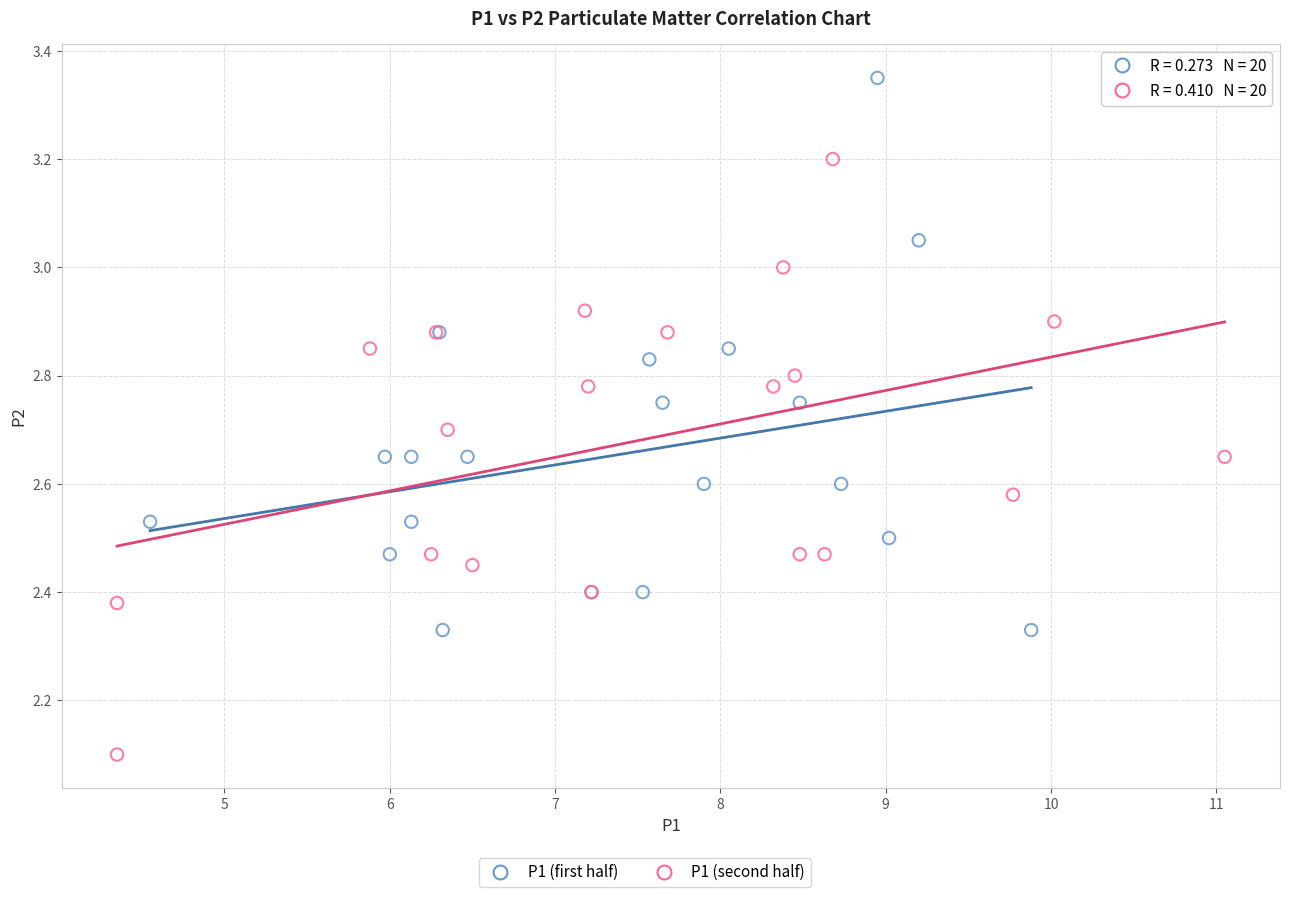

Which series has the largest Y range (max minus min)?

P1 (second half)